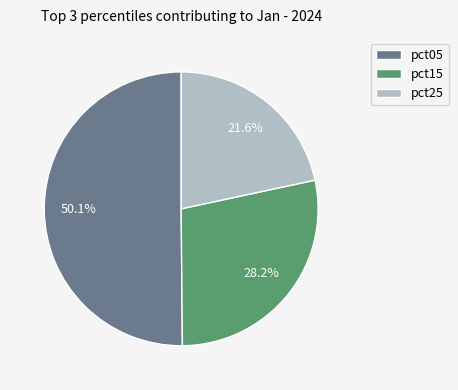

True or false: pct25 accounts for 29% of the total.

False